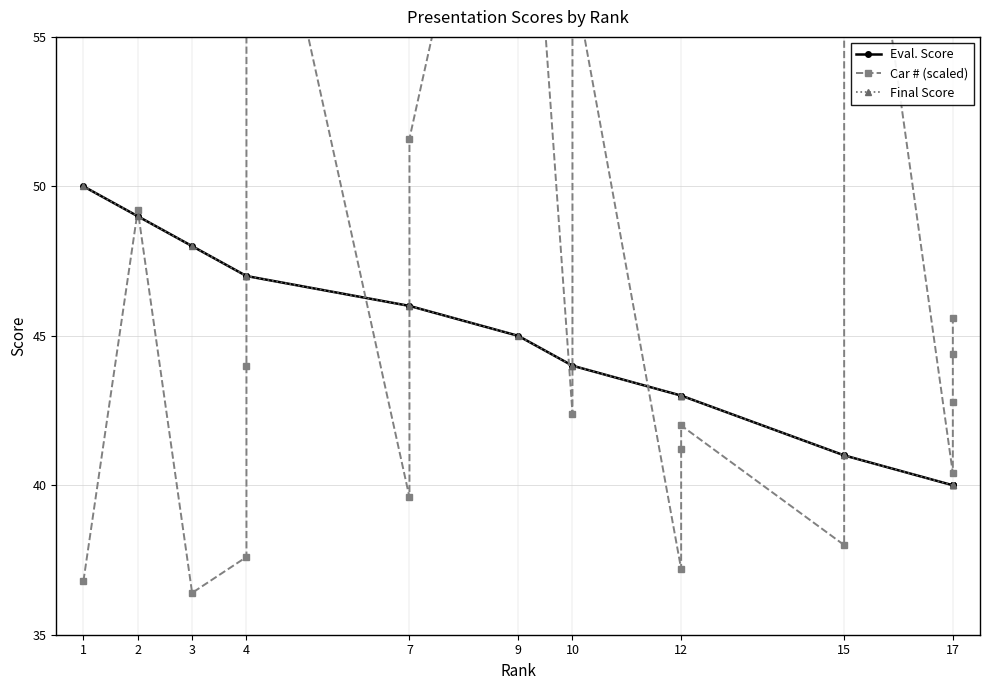

Reading left to right, what are all the values shown in this chart?

Eval. Score: 50.0	49.0	48.0	47.0	47.0	47.0	46.0	46.0	45.0	44.0	44.0	43.0	43.0	43.0	41.0	41.0	40.0	40.0	40.0	40.0
Car # (scaled): 36.8	49.2	36.4	37.6	44.0	64.4	39.6	51.6	68.0	42.4	57.2	37.2	41.2	42.0	38.0	66.4	40.4	42.8	44.4	45.6
Final Score: 50.0	49.0	48.0	47.0	47.0	47.0	46.0	46.0	45.0	44.0	44.0	43.0	43.0	43.0	41.0	41.0	40.0	40.0	40.0	40.0